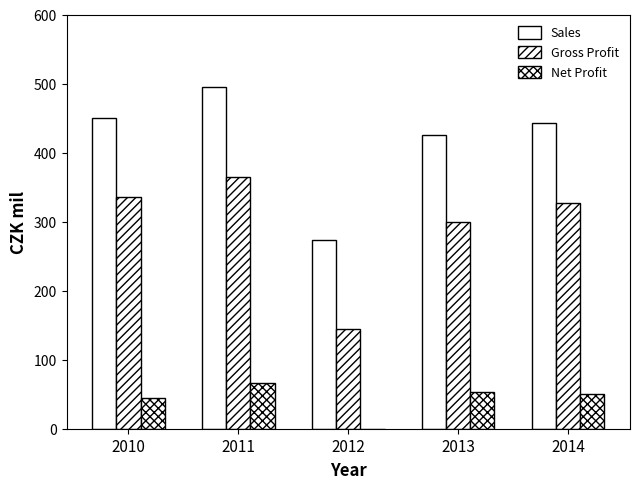

Which has a higher value, 2014 or 2011?

2011